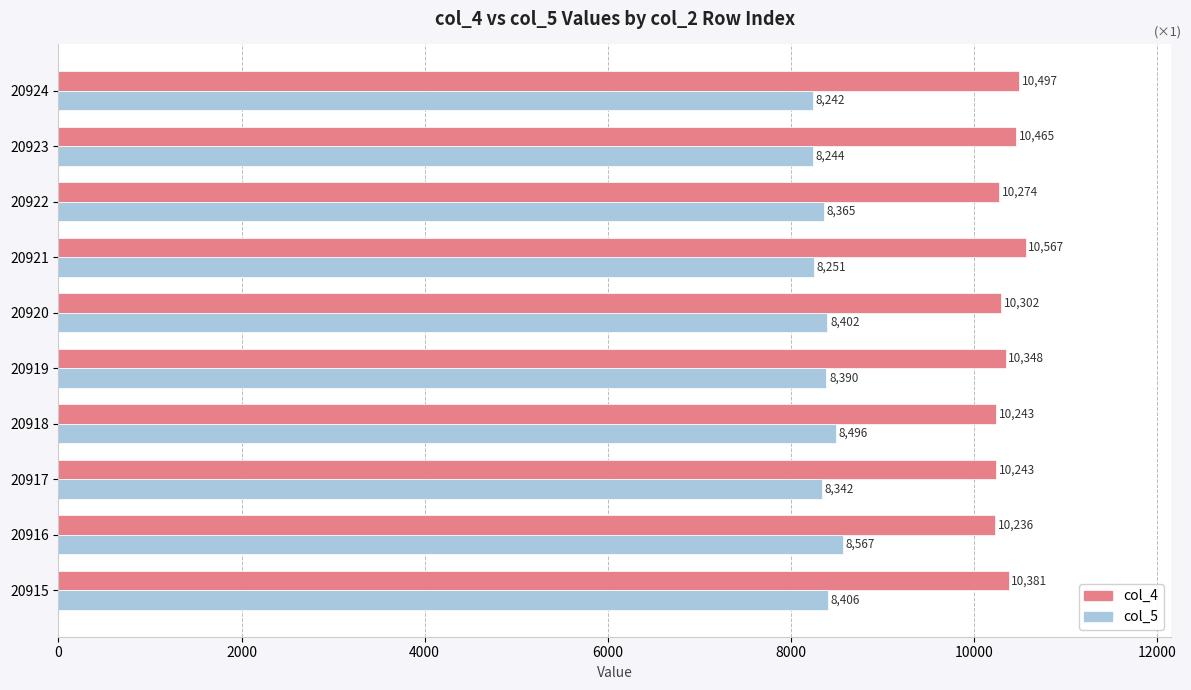

Which series has the largest total across all categories?

col_4